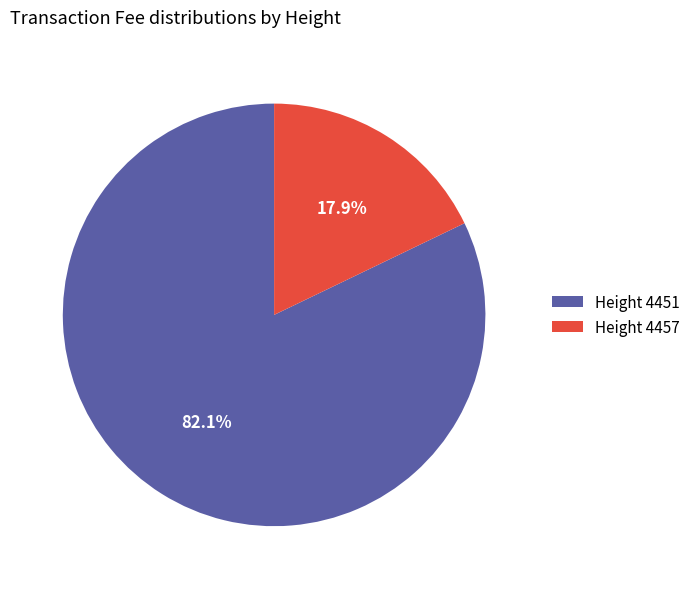

What is the smallest slice in the pie chart?

Height 4457